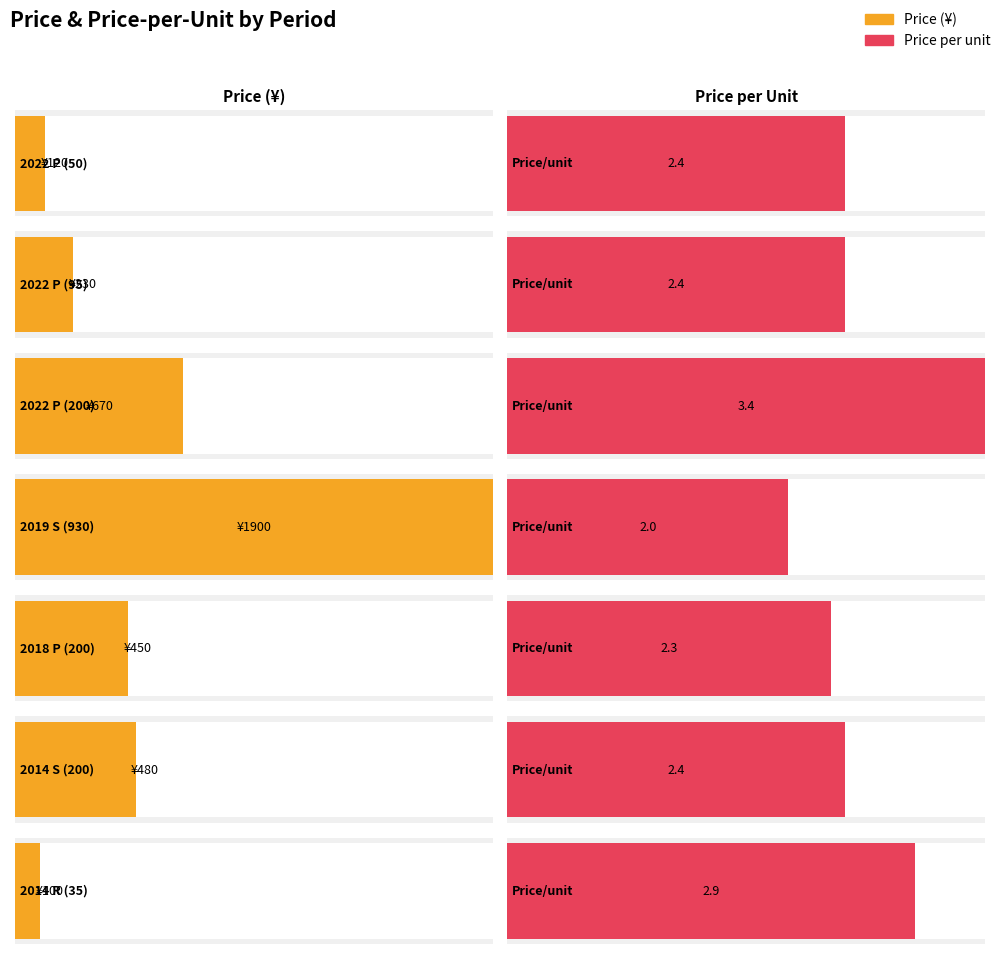

The price series shows 27.1 at 2022 P (50). True or false?

False